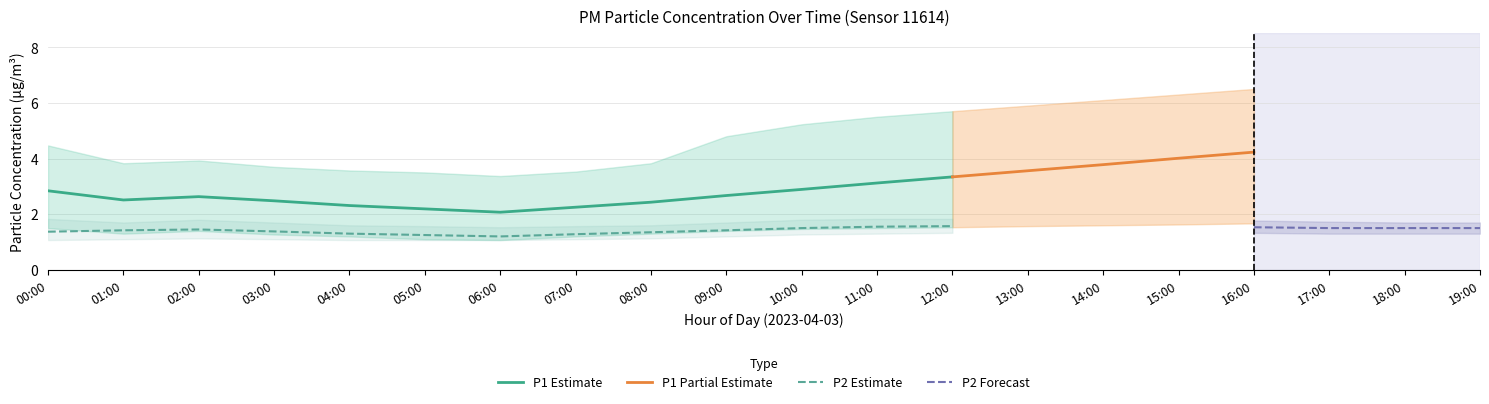

What is the minimum value for P2 Estimate?

1.2